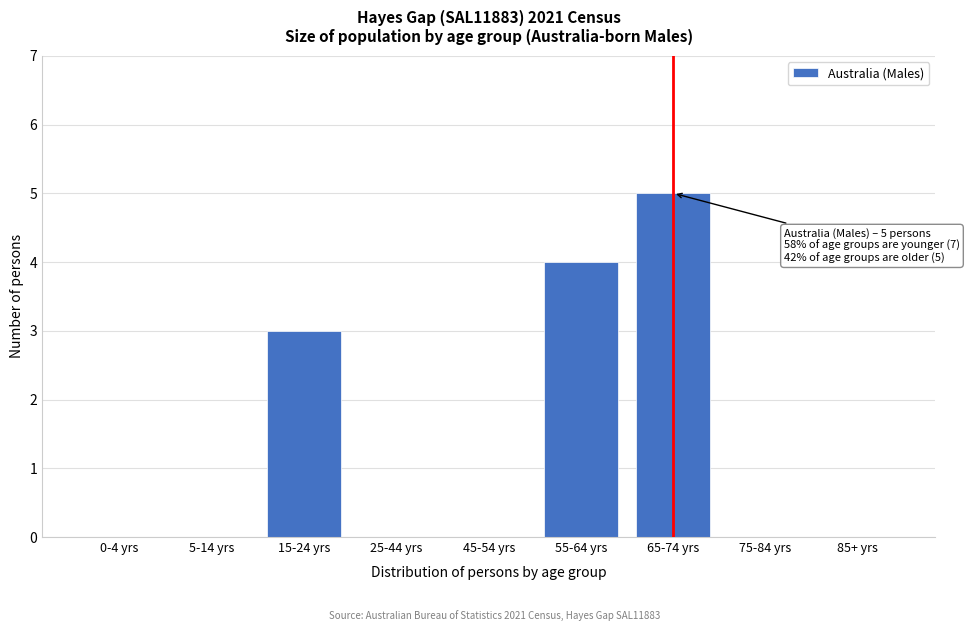

Reading right to left, list all the values displayed in this chart.

85+ yrs=0	75-84 yrs=0	65-74 yrs=5	55-64 yrs=4	45-54 yrs=0	25-44 yrs=0	15-24 yrs=3	5-14 yrs=0	0-4 yrs=0